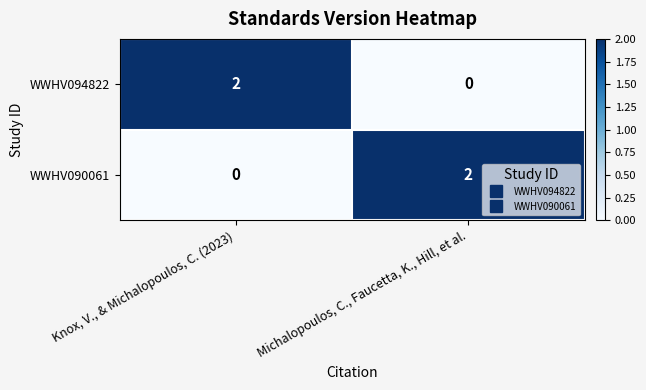

Rank the categories by WWHV090061 value from highest to lowest.

Michalopoulos, C., Faucetta, K., Hill, et al., Knox, V., & Michalopoulos, C. (2023)